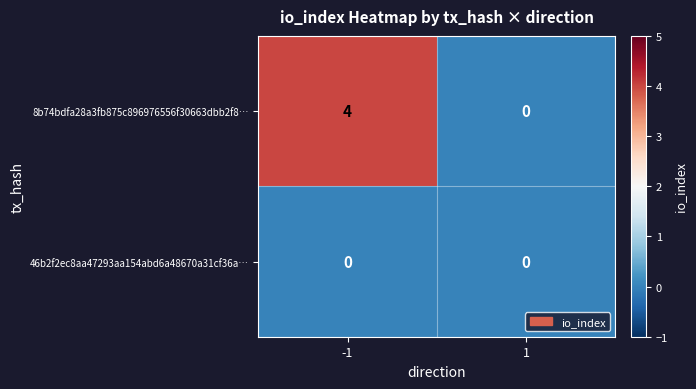

Rank the series by their average value, from lowest to highest.

46b2f2ec8aa47293aa154abd6a48670a31cf36a…, 8b74bdfa28a3fb875c896976556f30663dbb2f8…